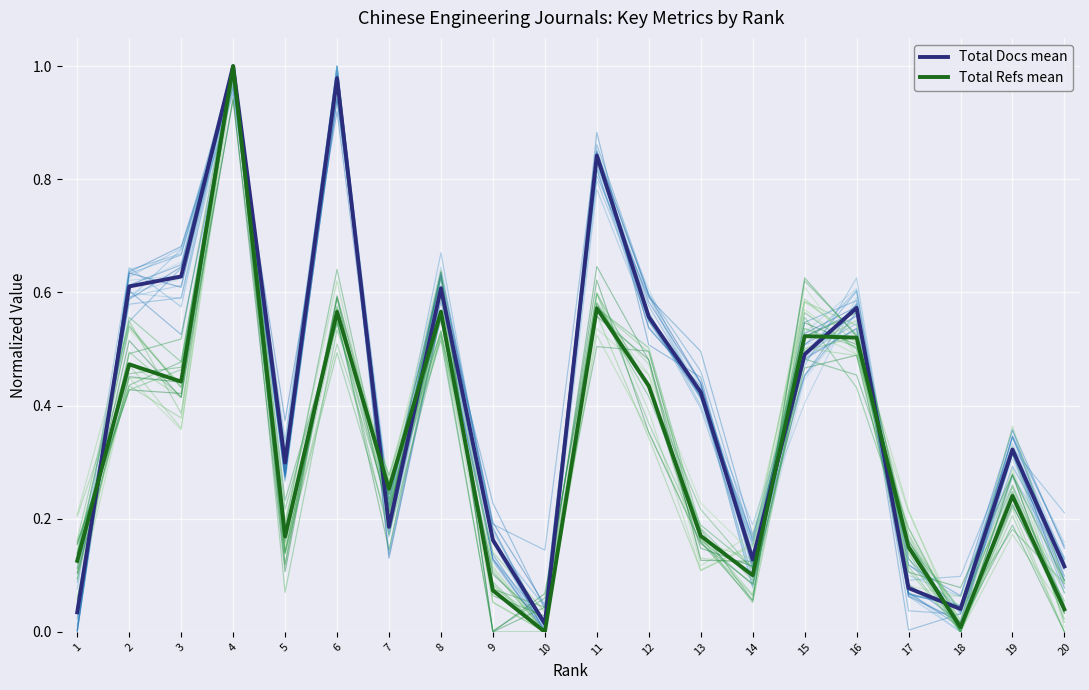

True or false: Total Refs mean has more than 0 interior local peaks.

True